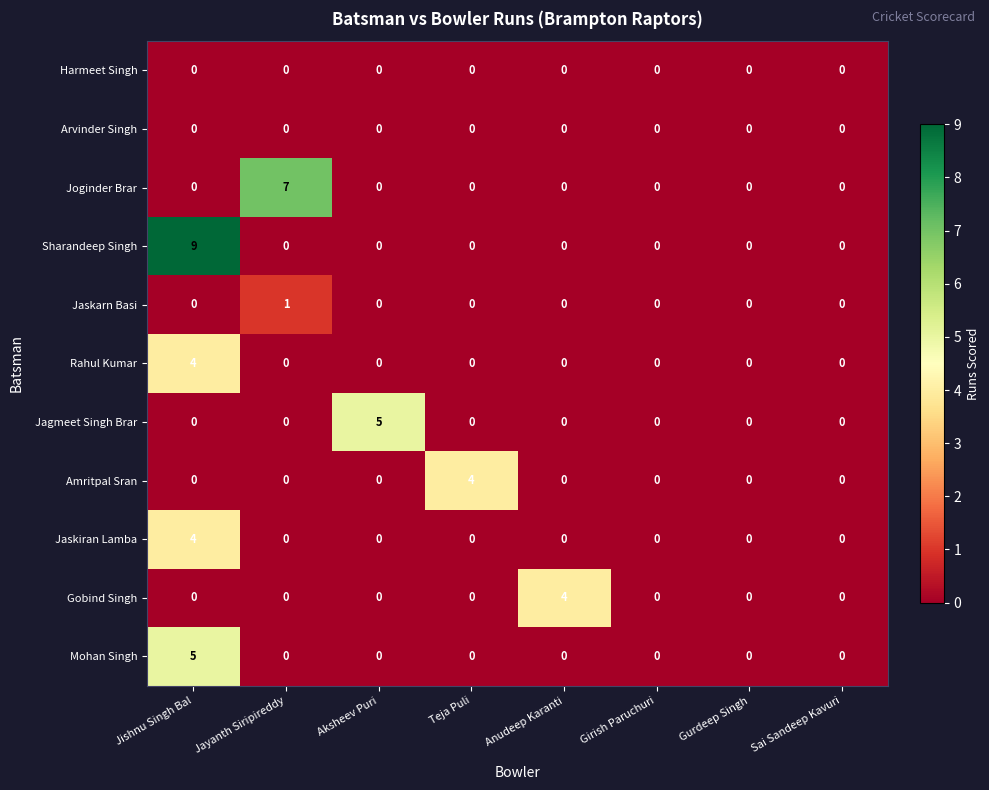

What is the total value across all series at Jayanth Siripireddy?

8